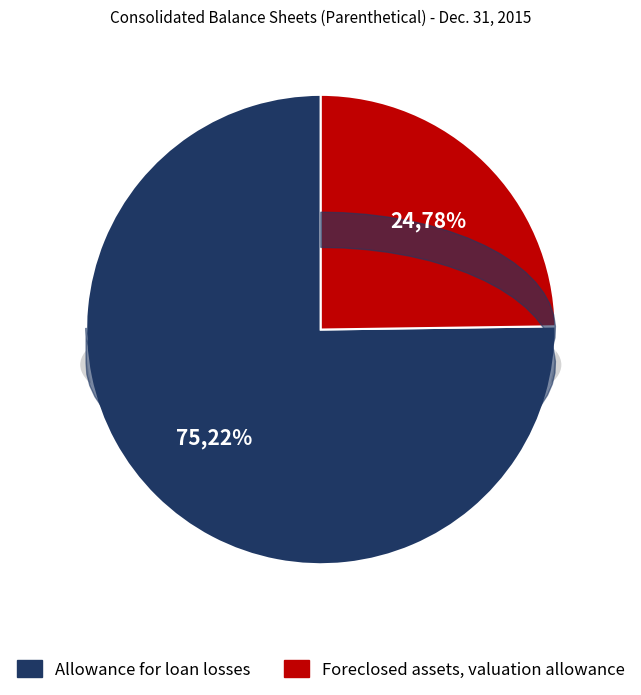

How many slices are in this pie chart?

2